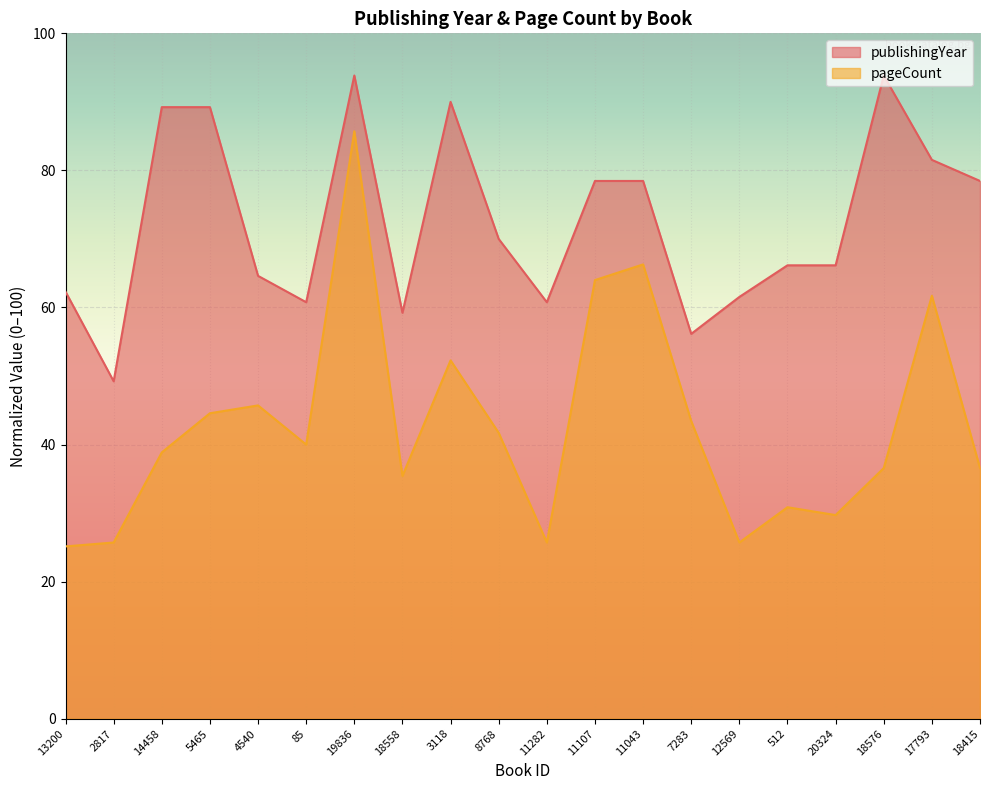

What is the sum of the publishingYear values at 85 and 12569?

122.3